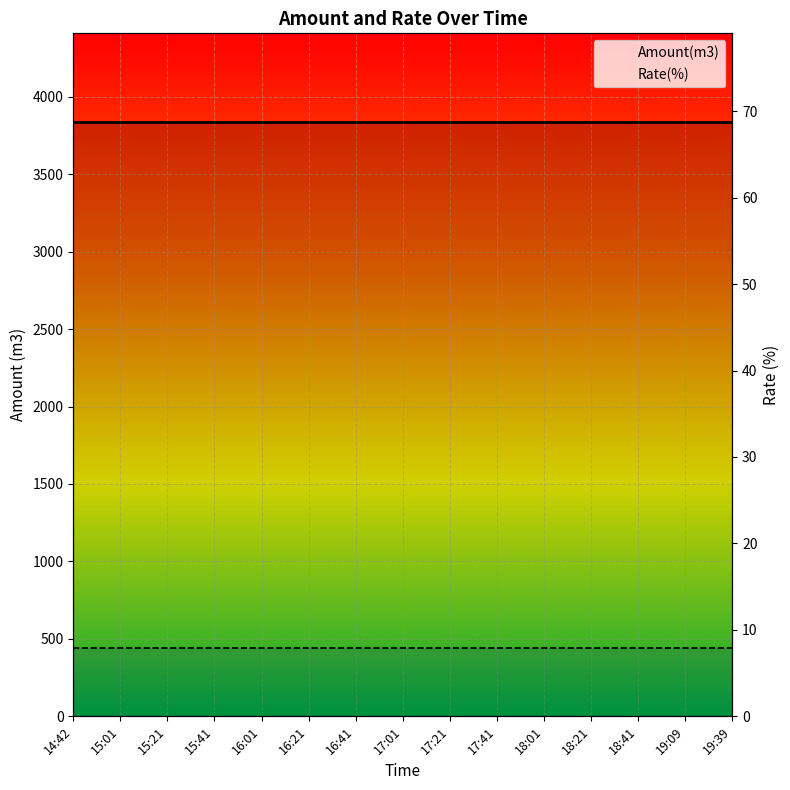

Which has a higher value, 16:21 or 15:01?

16:21